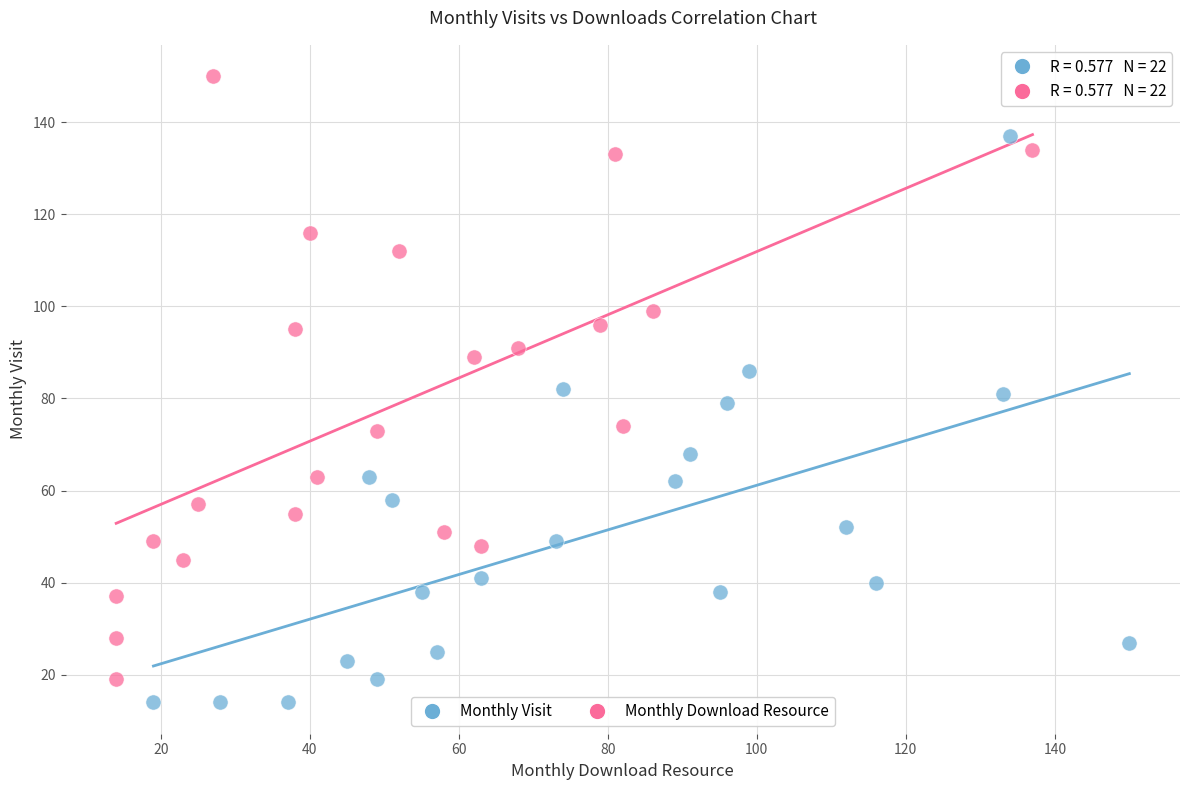

Which series has the largest Y range (max minus min)?

Monthly Download Resource